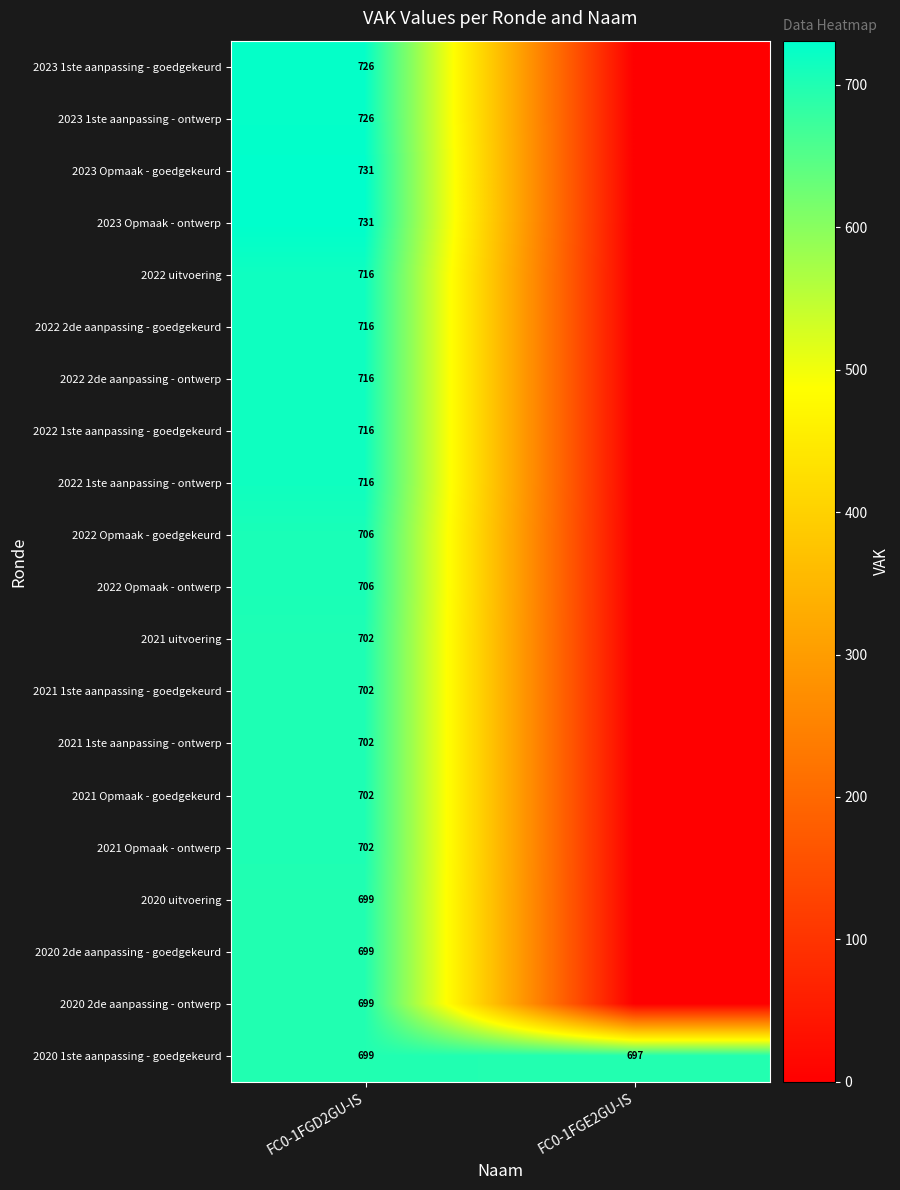

What is the difference between the highest and lowest values at FC0-1FGD2GU-IS?

32